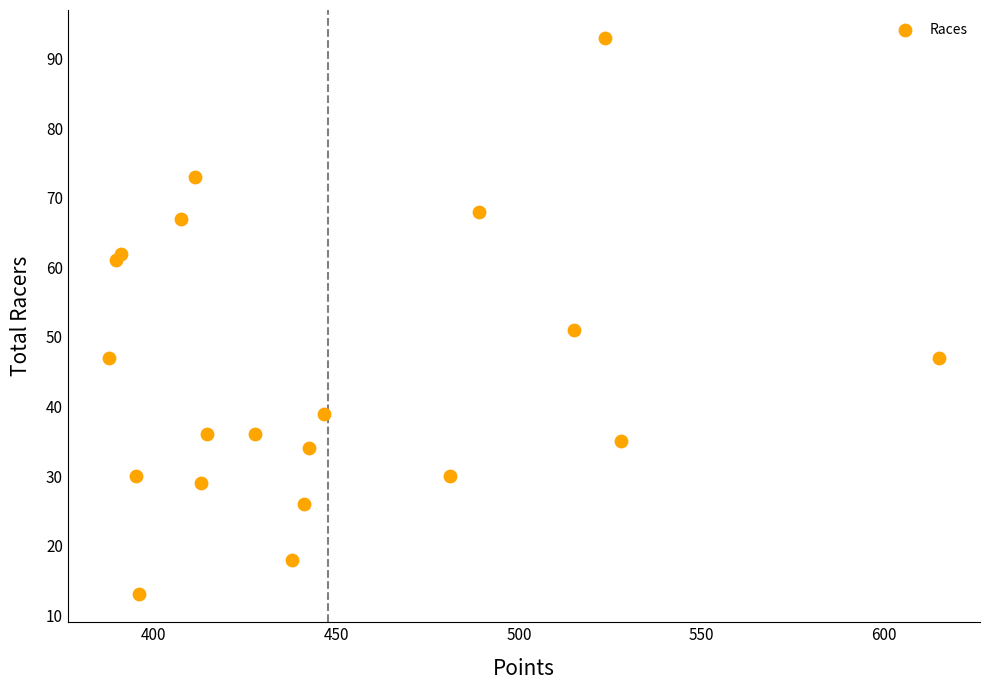

What is the range of Y values (max minus min)?

80